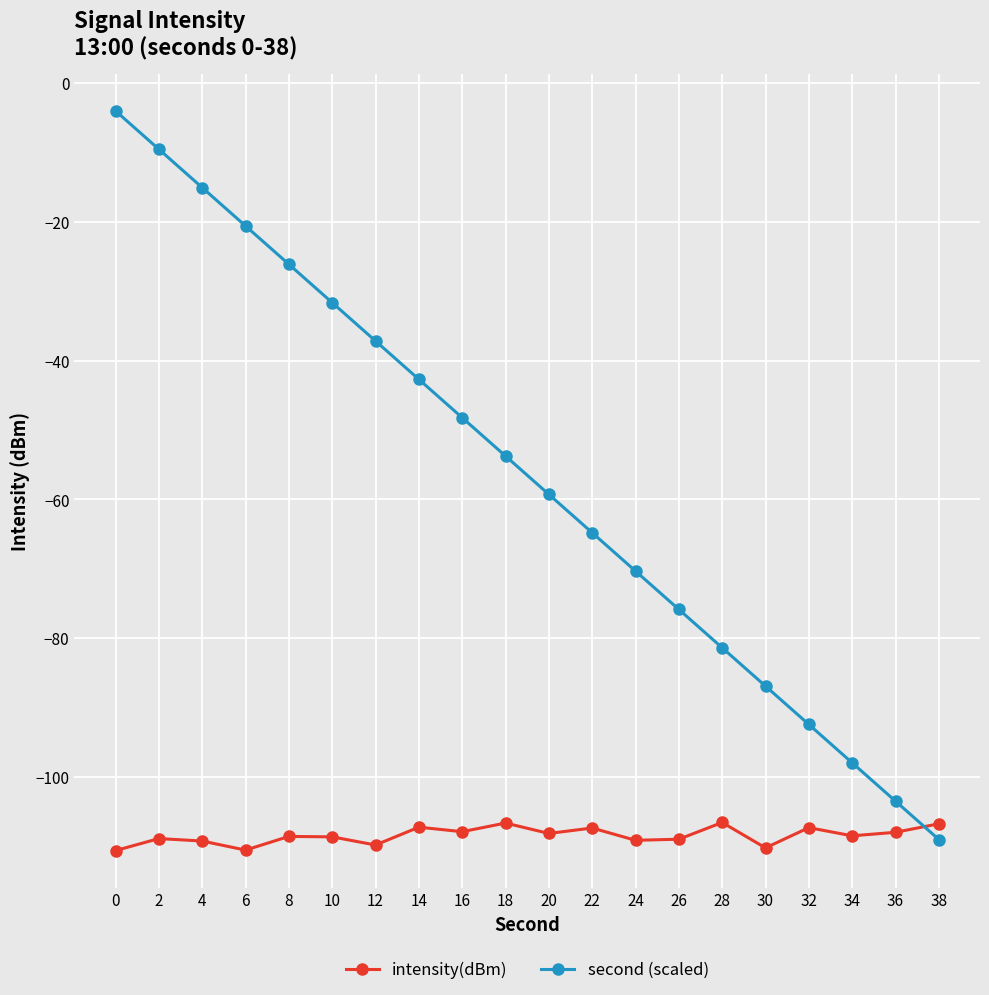

What is the difference between the second highest and second lowest values in the second (scaled) series?

93.9